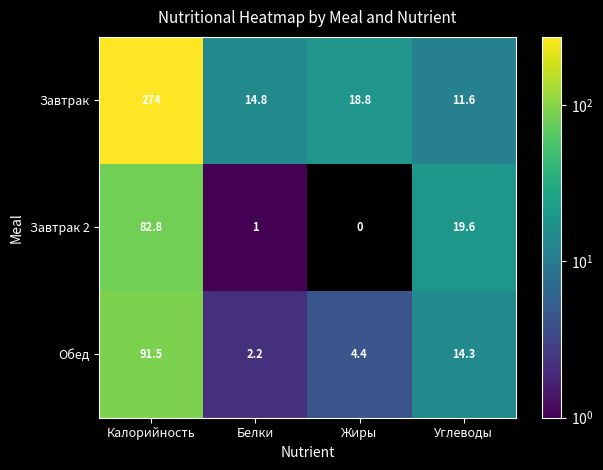

Which series has the largest total across all categories?

Завтрак